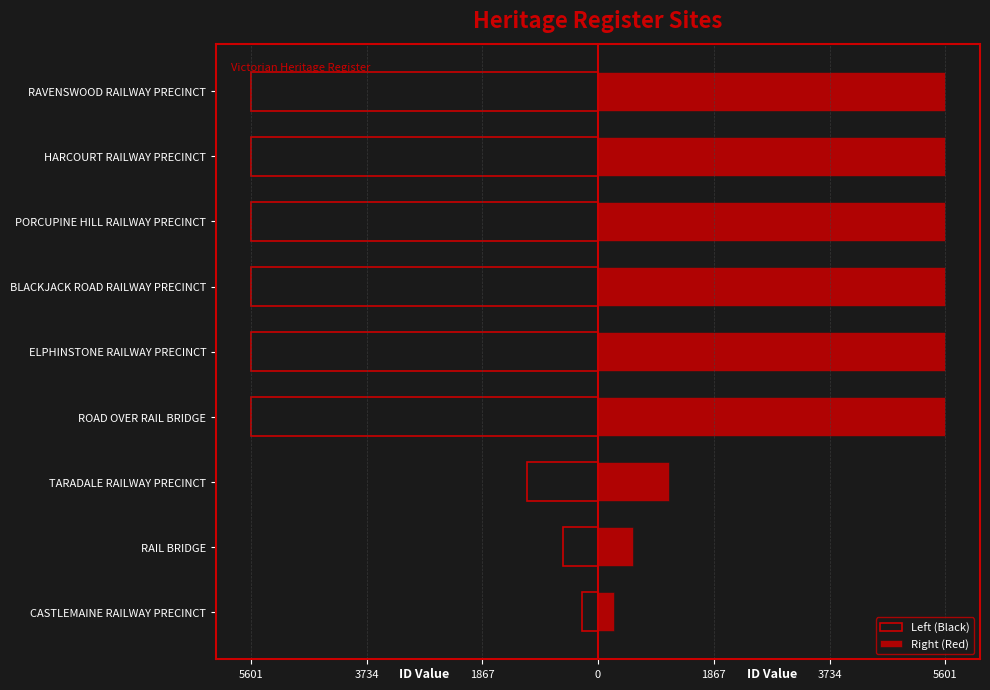

Which series has the largest range (max minus min)?

Left (Black)